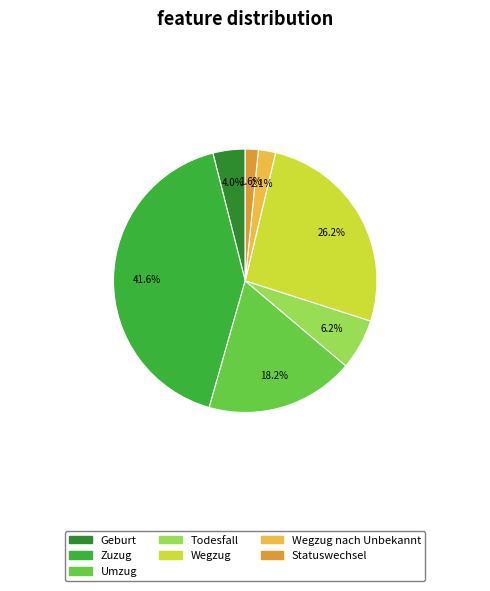

Is there any slice that represents more than half of the pie?

No